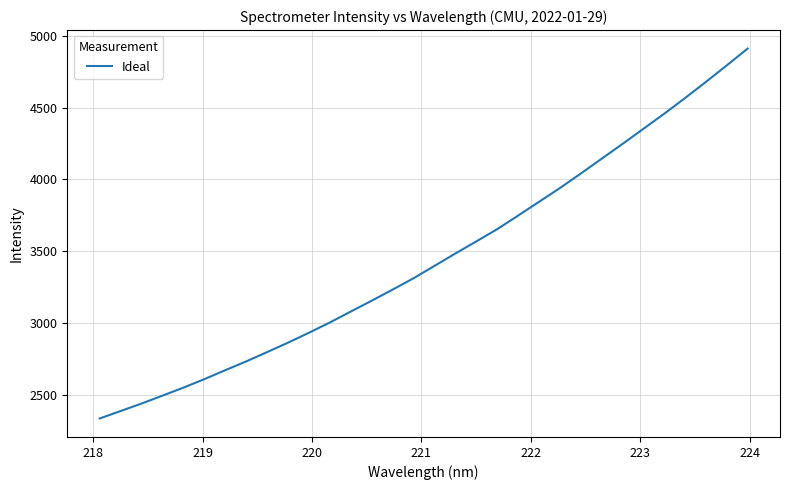

What is the difference between the maximum and minimum values?

2575.2